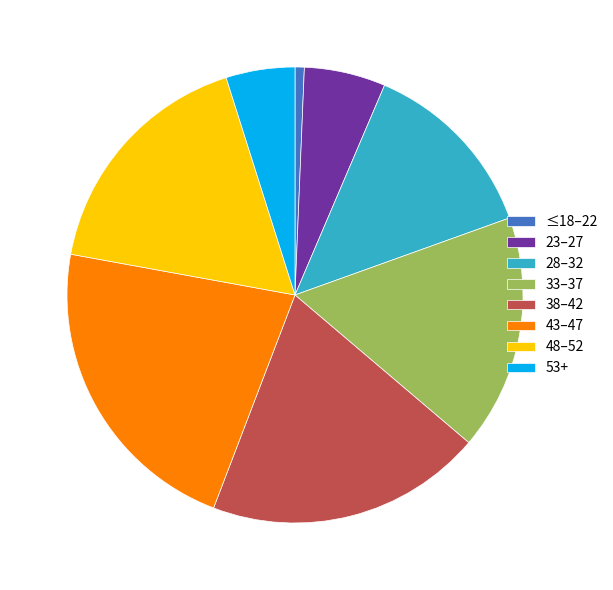

What is the ratio of the value at 53+ to the value at 48–52?

0.3